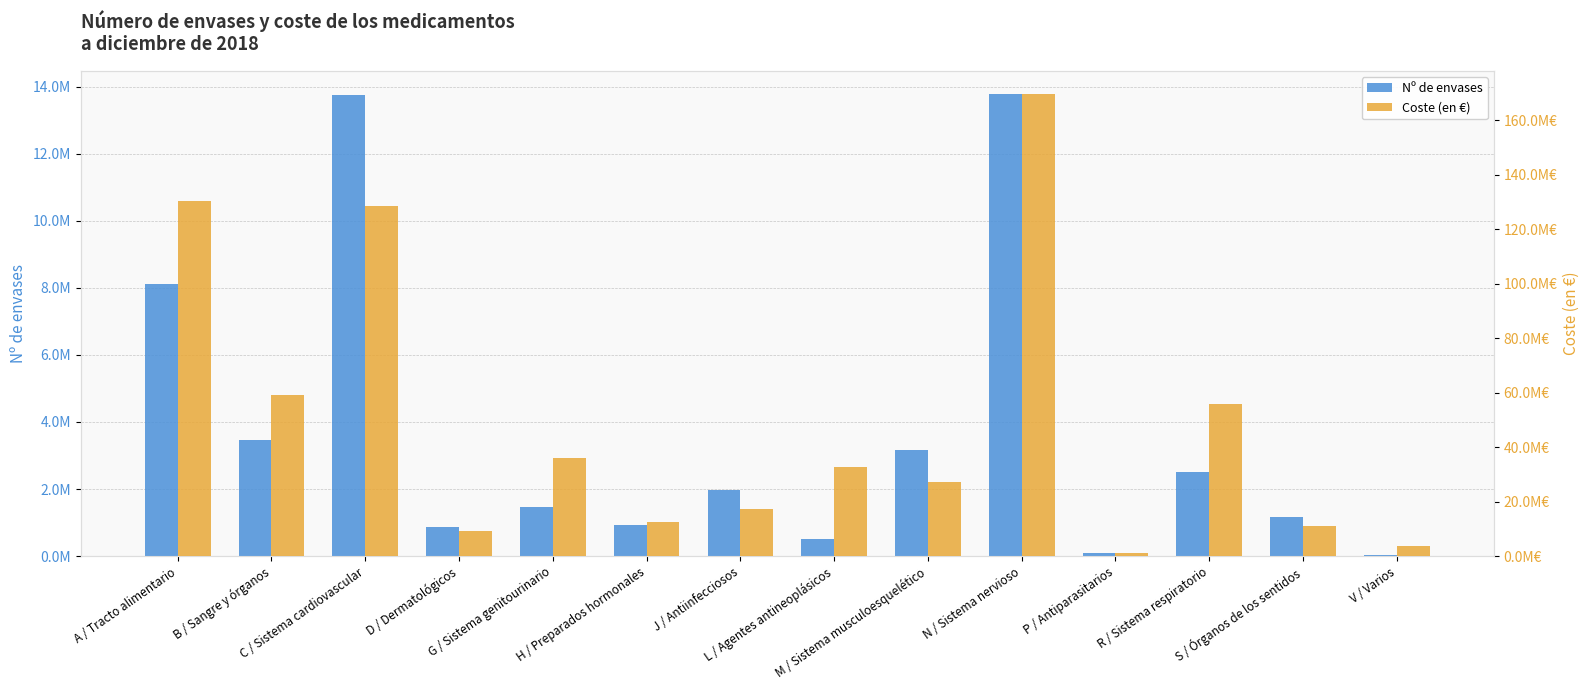

What is the difference between the Coste (en €) values at H / Preparados hormonales and C / Sistema cardiovascular?

115946792.6